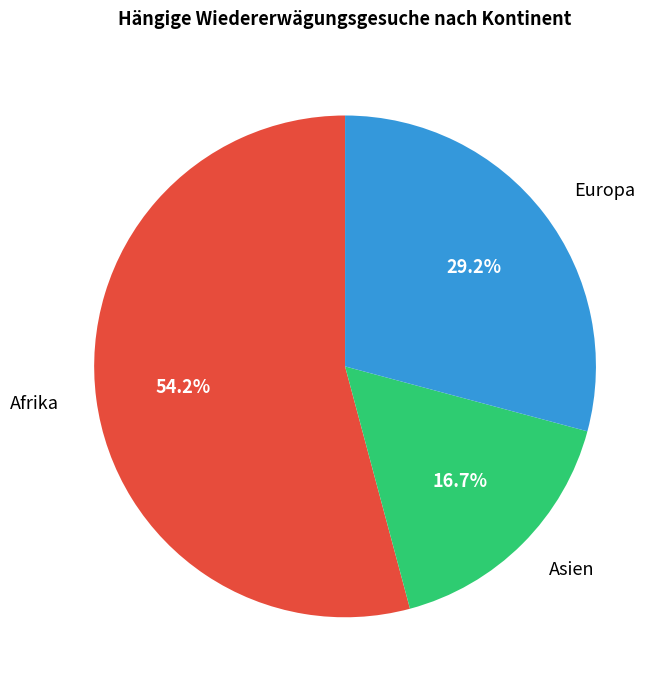

Which slice is the smallest?

Asien